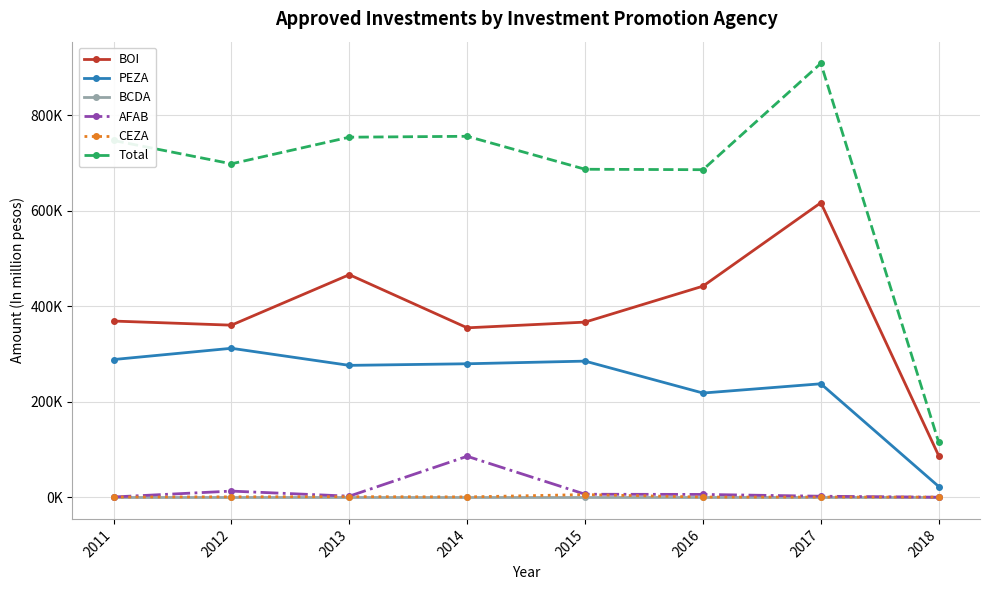

What are all the series names shown in the legend?

BOI, PEZA, BCDA, AFAB, CEZA, Total